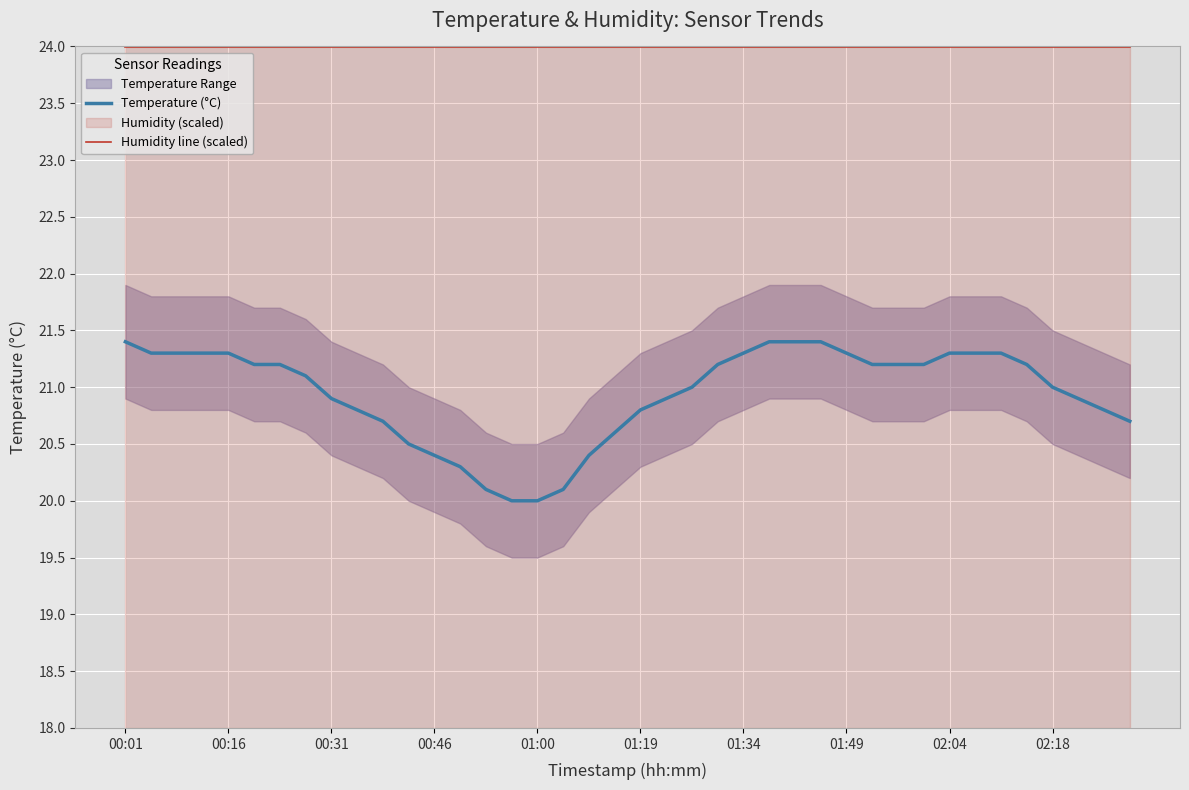

What is the sum of all Humidity line (scaled) values?

959.8